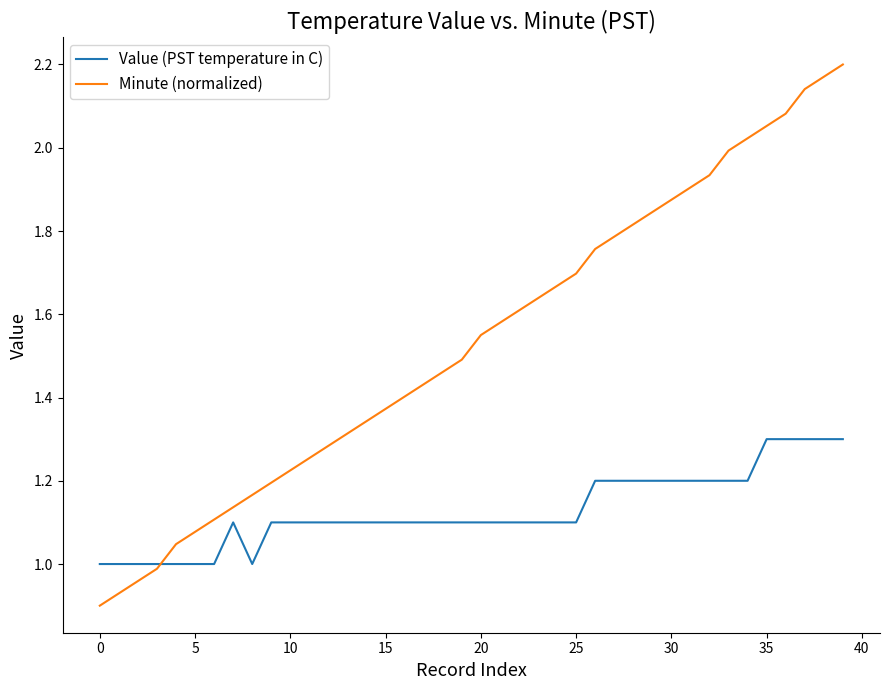

What is the sum of all Value (PST temperature in C) values?

45.1